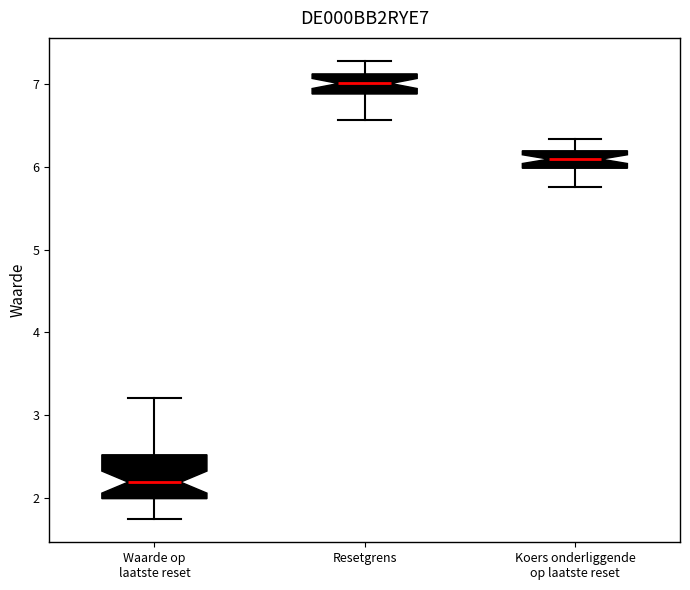

Which box's median line is the lowest?

Waarde op laatste reset